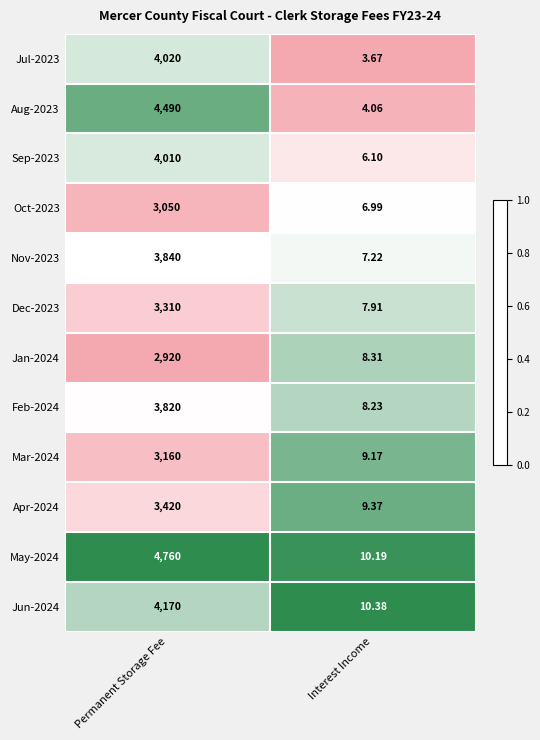

What is the total value across all series at Interest Income?

91.6